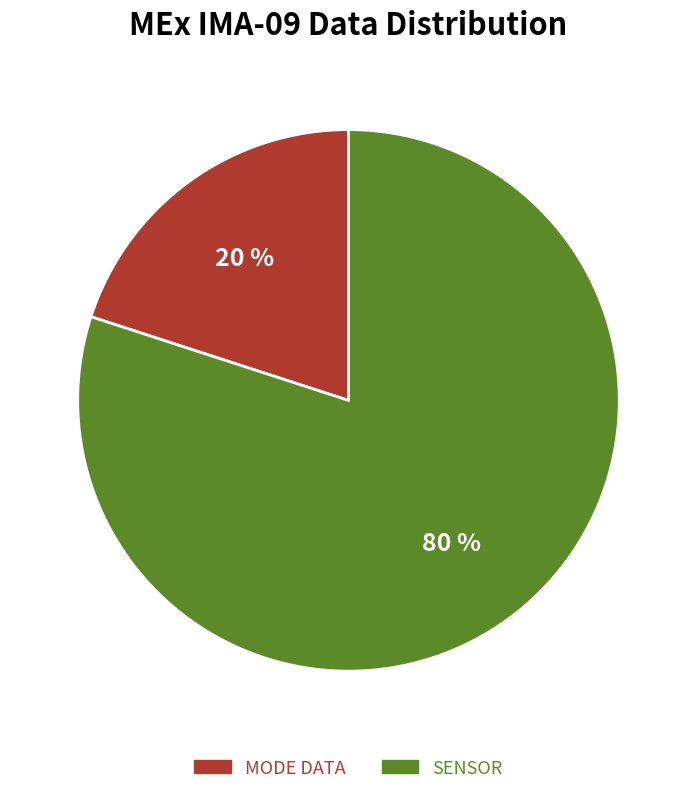

Rank the categories by value from highest to lowest.

SENSOR, MODE DATA